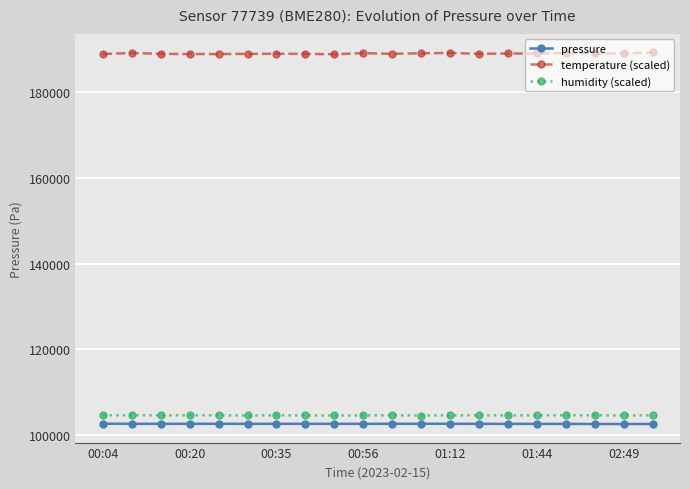

What is the value of the pressure point at the 10th from the left?

102642.6